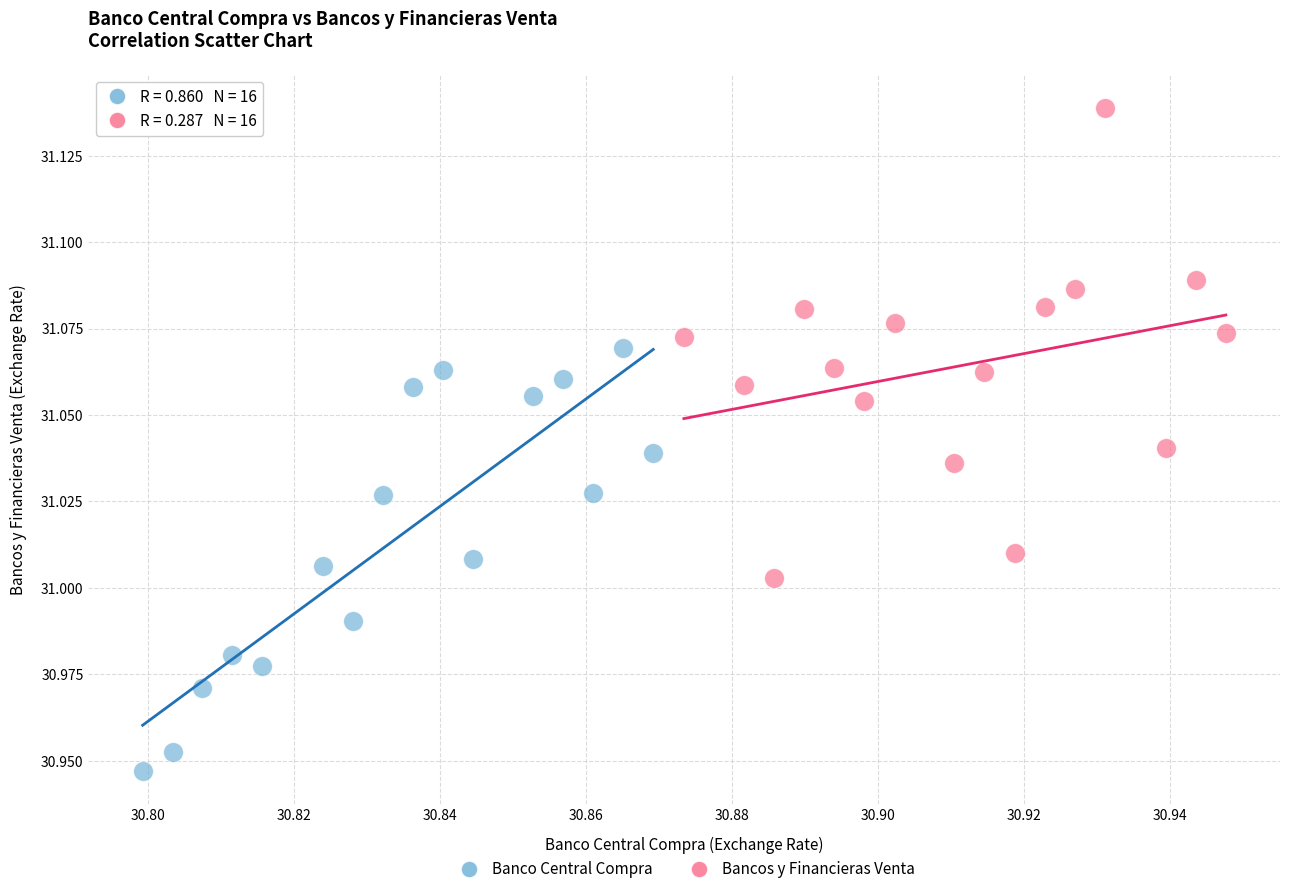

Which series contains the lowest Y value?

Banco Central Compra